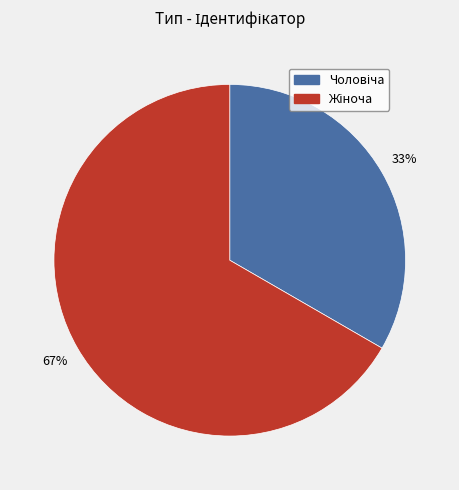

Does any single category account for the majority?

Yes